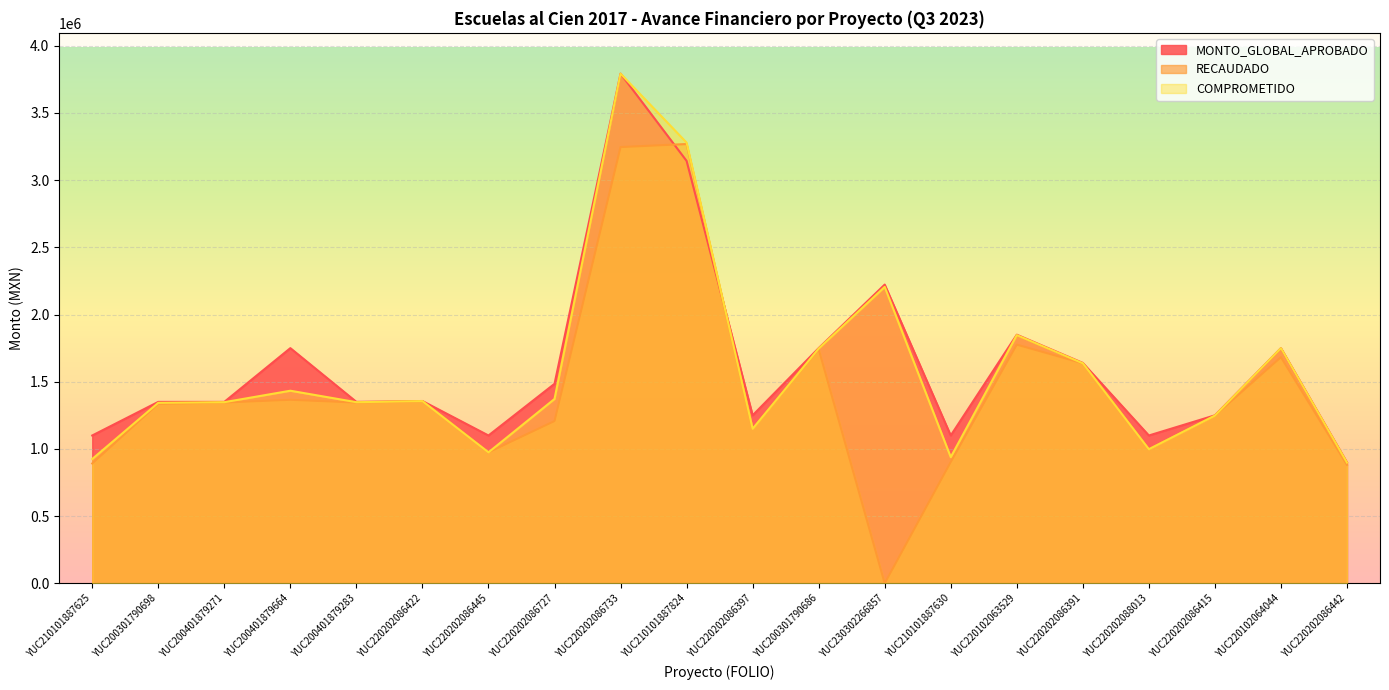

At which category does RECAUDADO reach its first local valley?

YUC200401879283